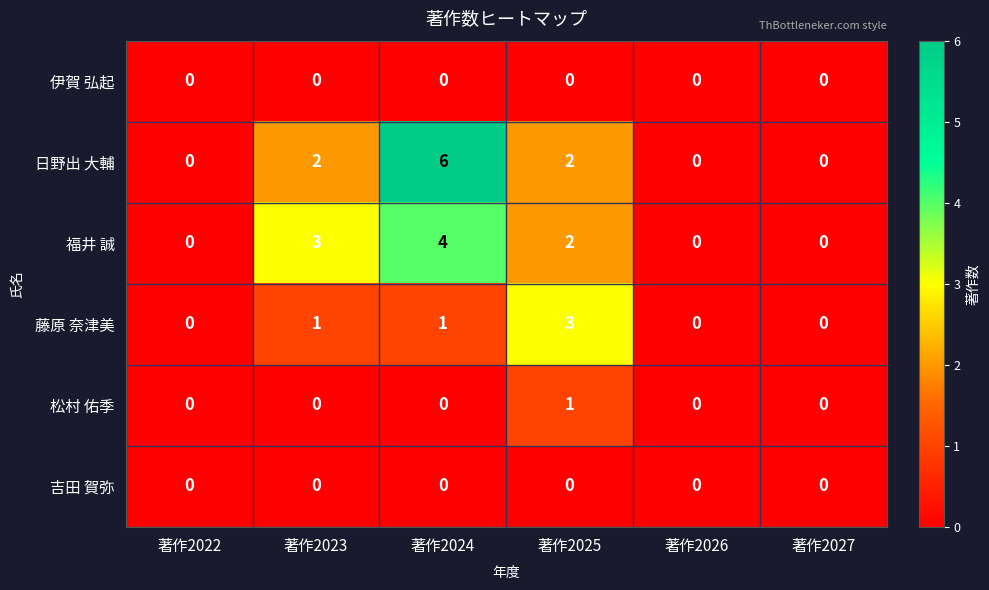

What is the sum of all 福井 誠 values?

9